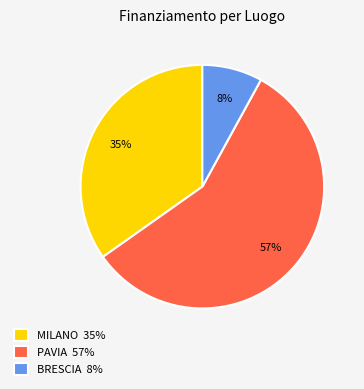

Between PAVIA 57% and MILANO 35%, which is larger?

PAVIA 57%